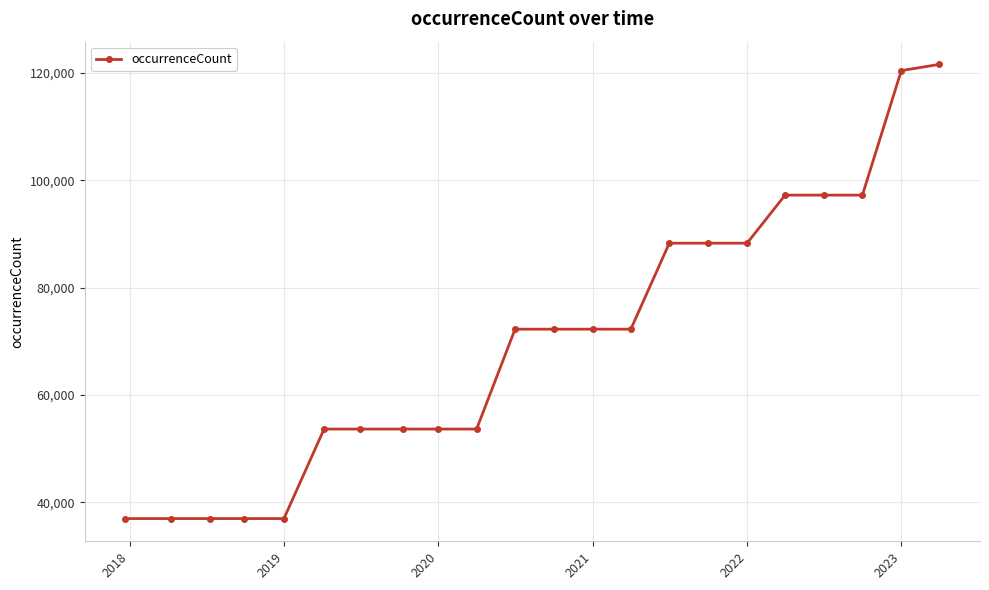

What is the value of the 10th point from the left?

53668